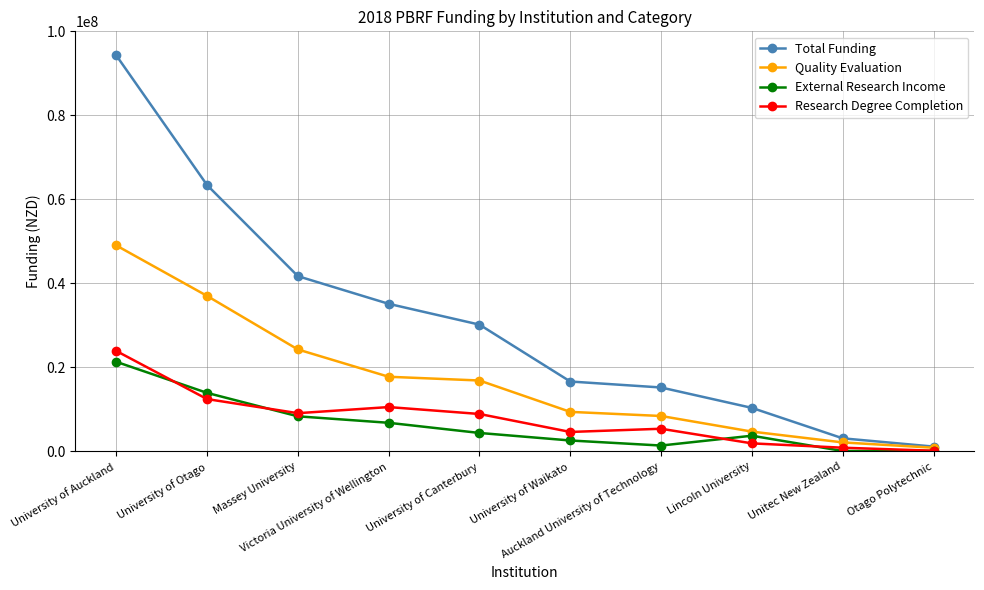

What are all the series names shown in the legend?

Total Funding, Quality Evaluation, External Research Income, Research Degree Completion